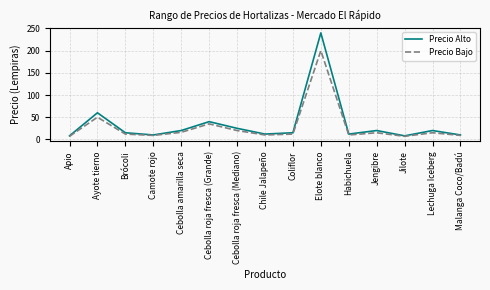

What position from the left is Jilote?

13